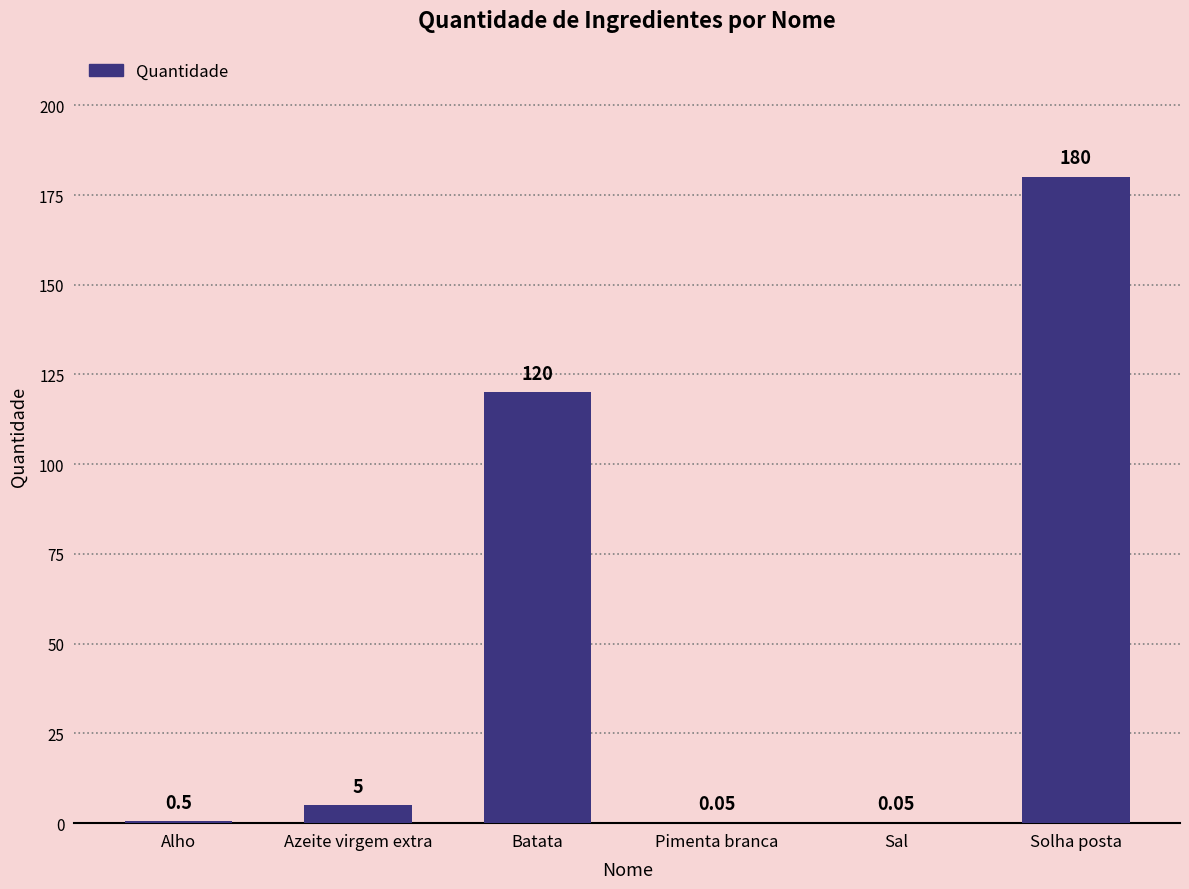

Where is the data nearest to the value 90?

Batata